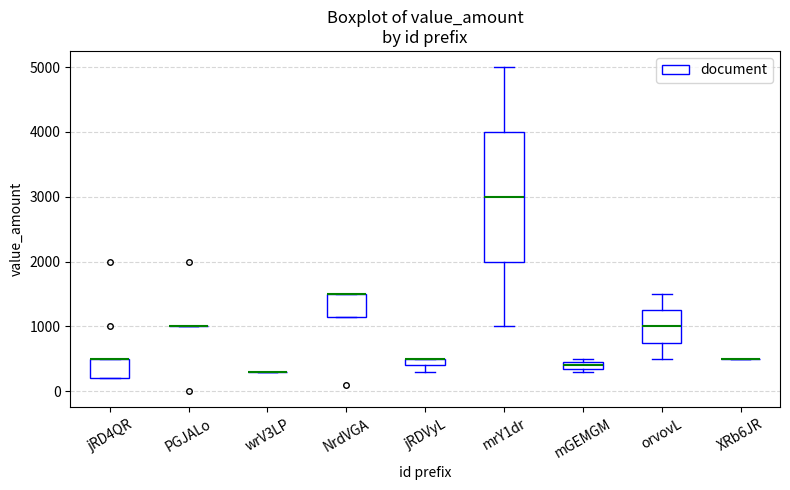

Comparing the boxes themselves (not the whiskers), which one is the tallest?

mrY1dr